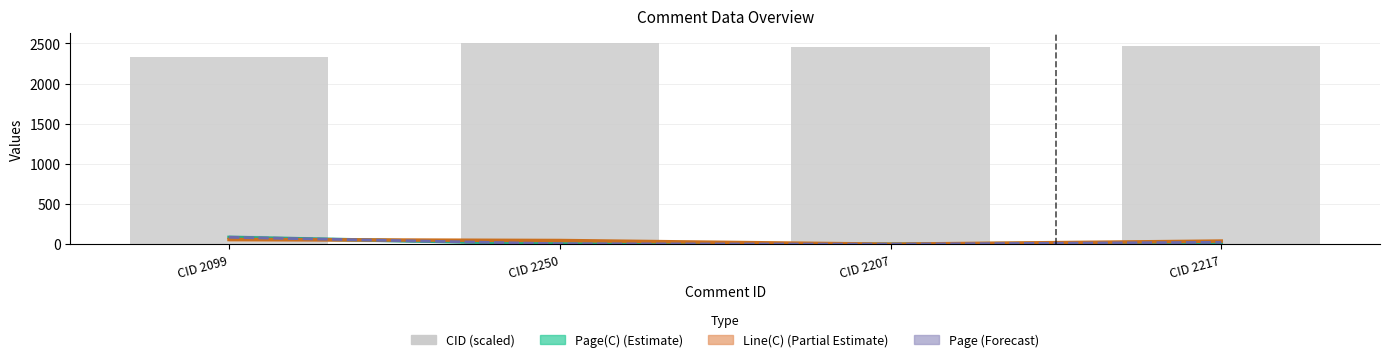

Which series changed the most between CID 2250 and CID 2217?

CID (scaled)